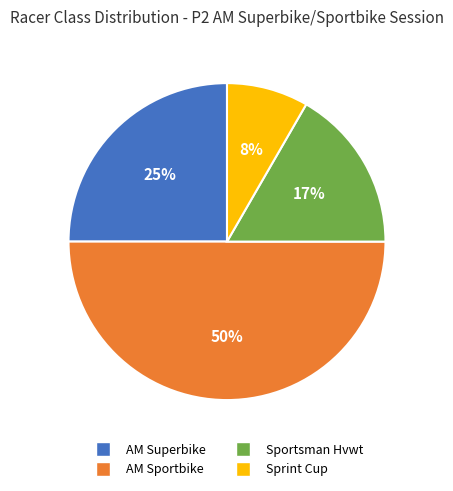

To the nearest percent, what is the difference between the largest and smallest slice percentages?

42%